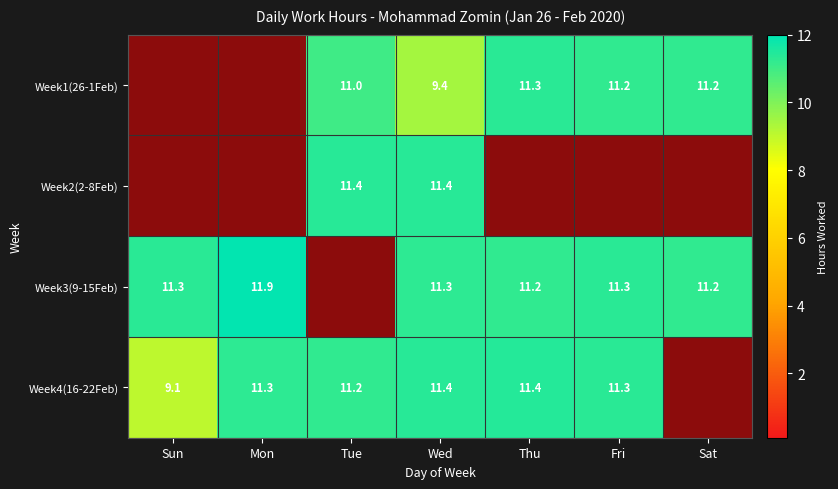

List the series in order of their peak value, highest first.

Week3(9-15Feb), Week4(16-22Feb), Week2(2-8Feb), Week1(26-1Feb)